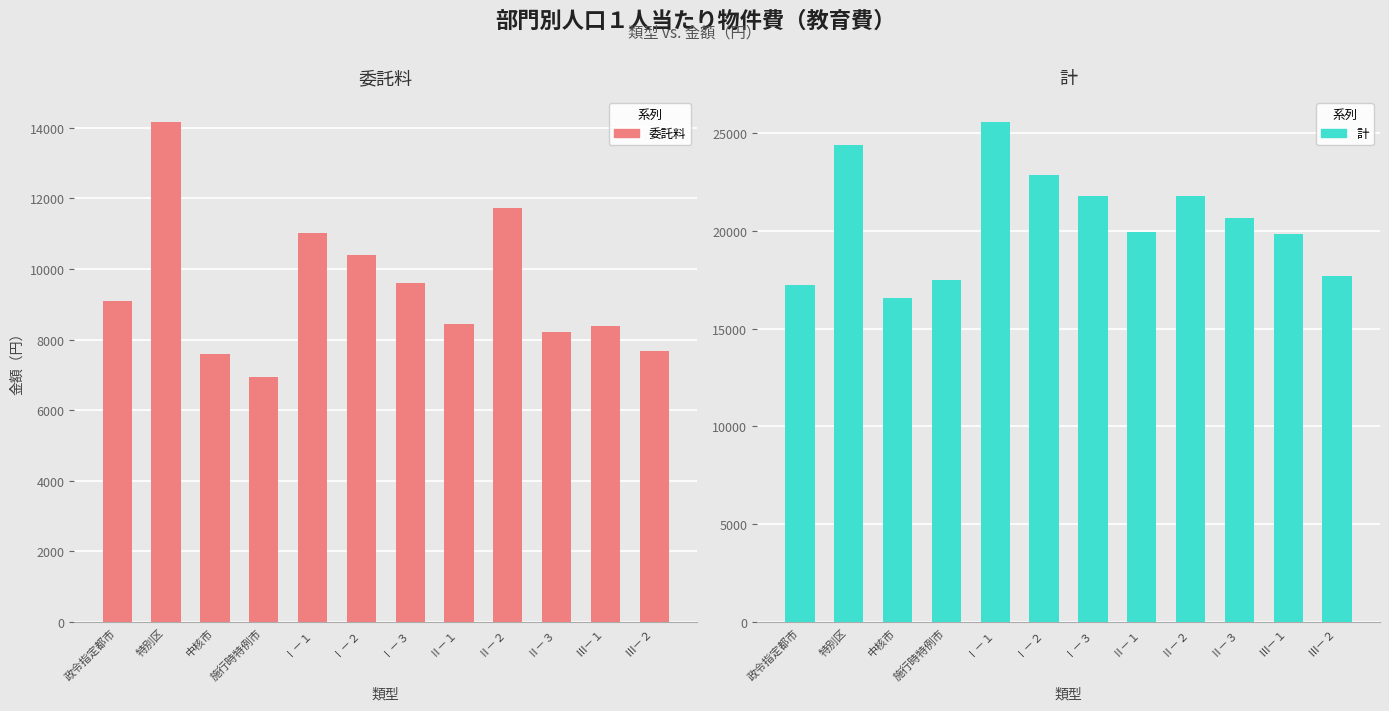

Rank the categories by 計 value from highest to lowest.

Ⅰ－１, 特別区, Ⅰ－２, Ⅰ－３, Ⅱ－２, Ⅱ－３, Ⅱ－１, Ⅲ－１, Ⅲ－２, 施行時特例市, 政令指定都市, 中核市